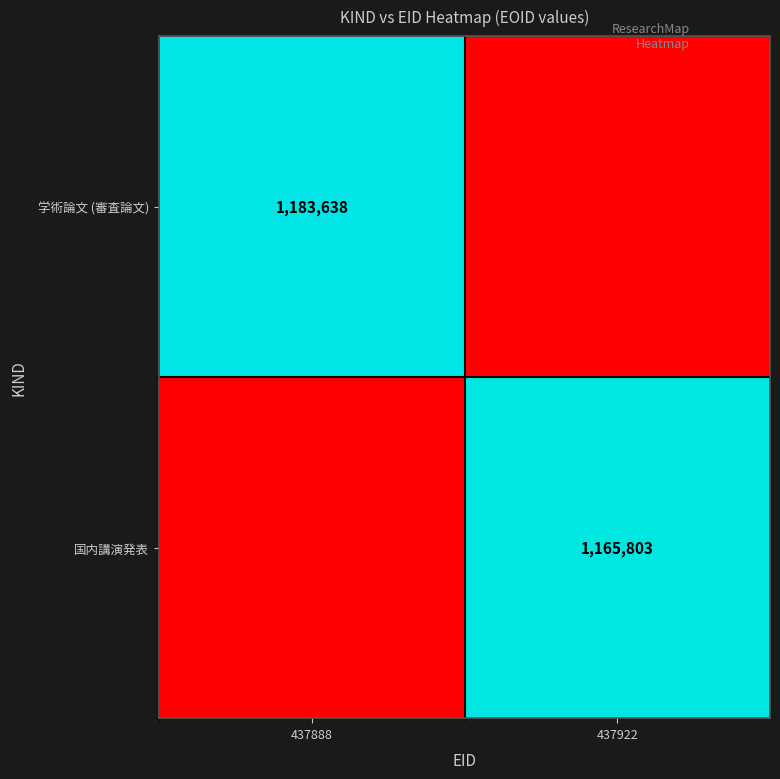

The 学術論文 (審査論文) series shows 1183638 at 437888. True or false?

True